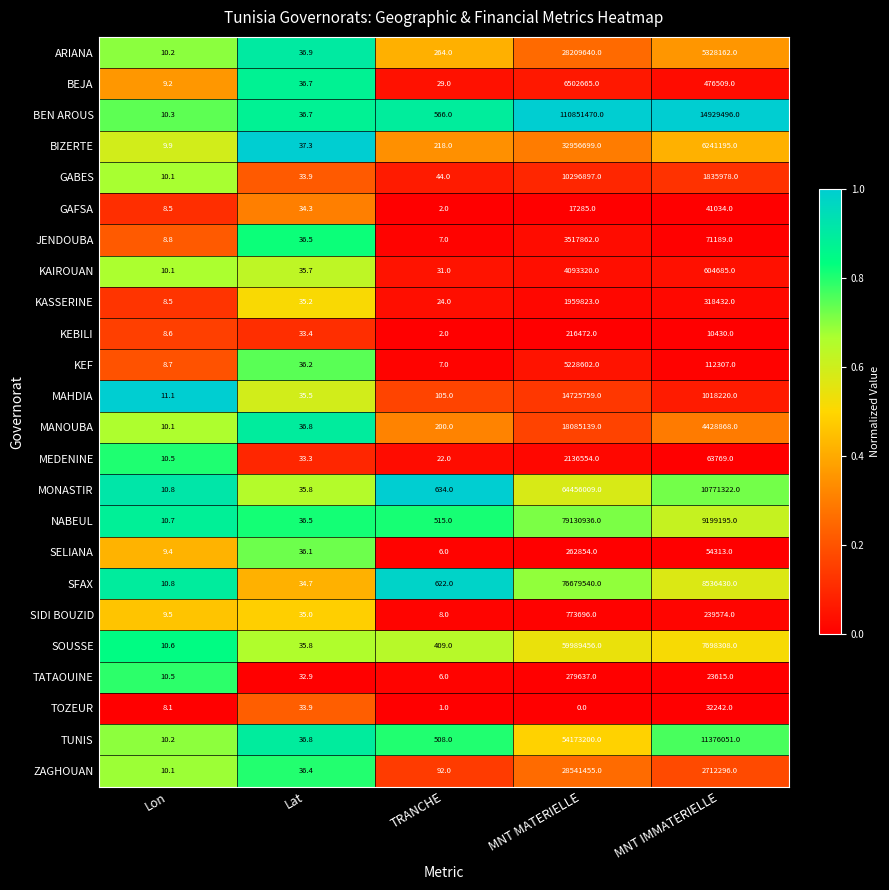

The value of NABEUL at TRANCHE is 515.0. True or false?

True